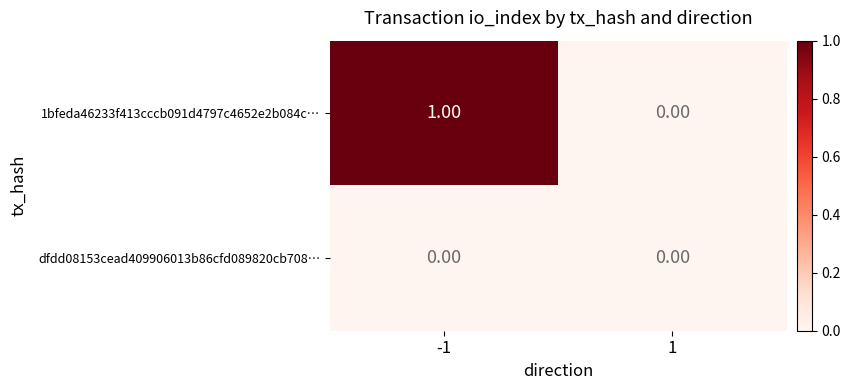

Rank the series at -1 from highest to lowest value.

1bfeda46233f413cccb091d4797c4652e2b084c…, dfdd08153cead409906013b86cfd089820cb708…